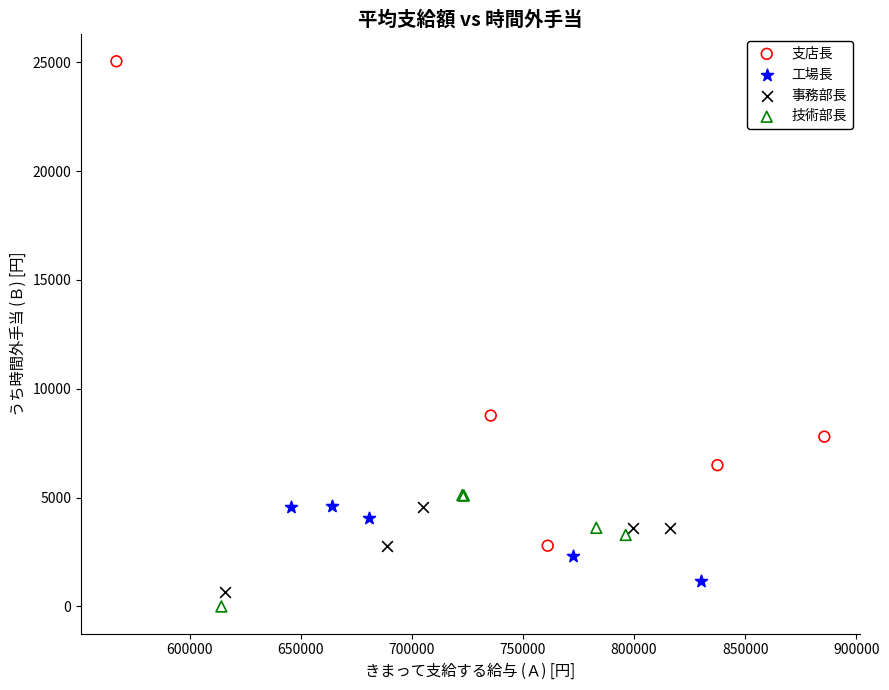

Which series has the widest spread of Y values?

支店長